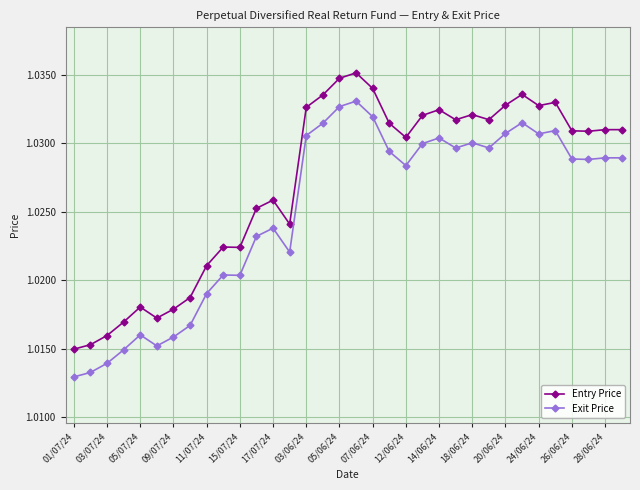

Which series has the largest total across all categories?

Entry Price